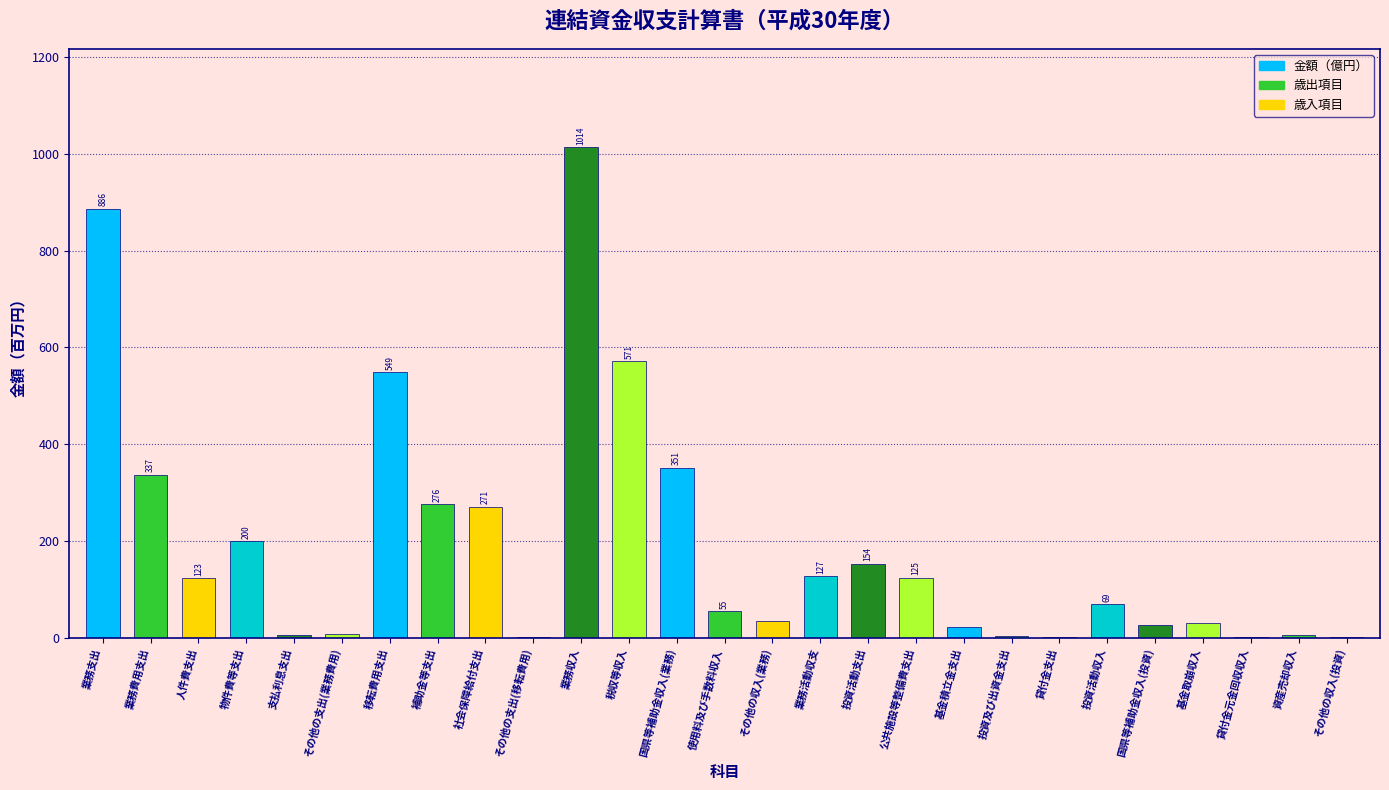

Between 業務収入 and その他の支出(業務費用), which is larger?

業務収入